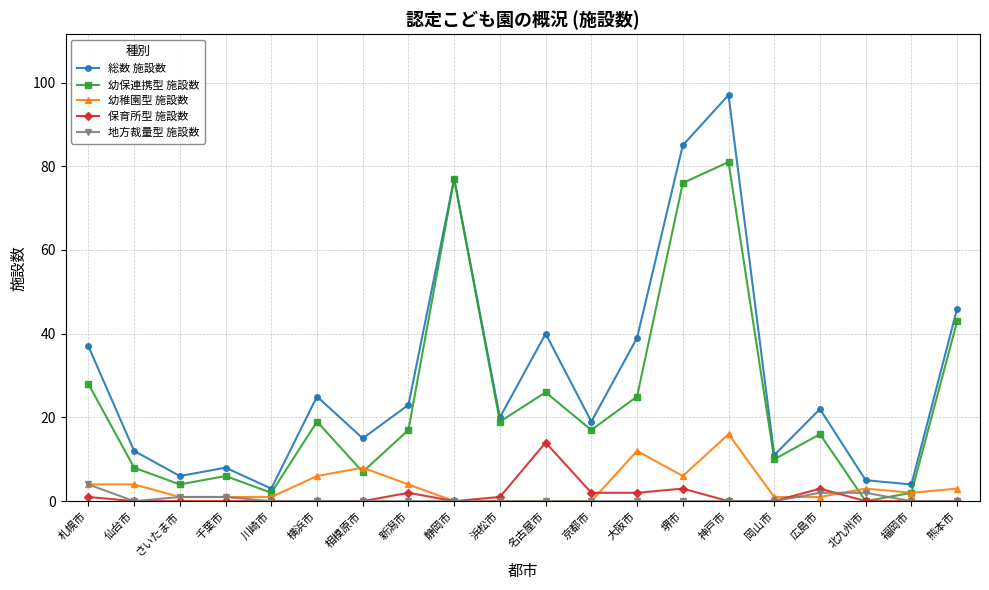

What is the greatest value displayed?

97